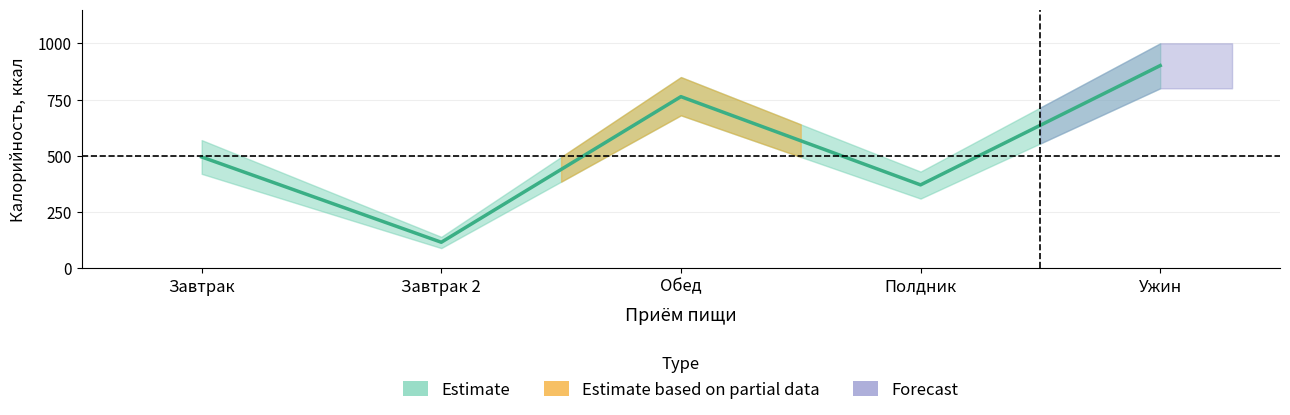

Count the values in the range 371 to 763.

3